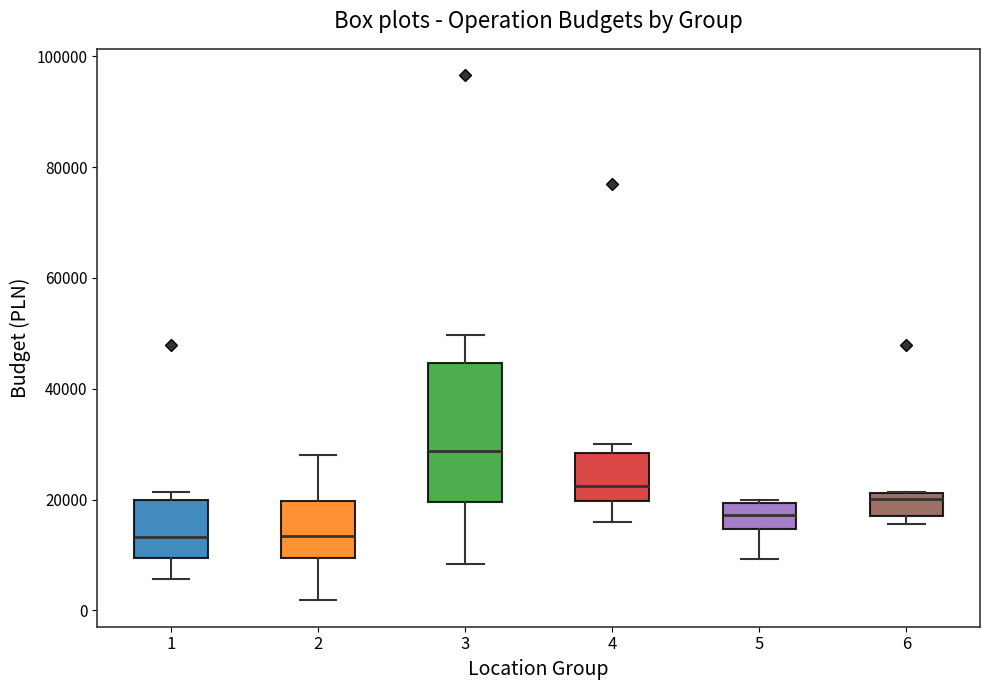

Reading left to right, read every box against the y-axis: the position of its median line, the range the box covers, and the ends of its whiskers. The values are not printed on the chart, so give them approximately, as read against the axis.

1: median 14000, box 10000 to 20000, whiskers 6000 to 22000
2: median 14000, box 10000 to 20000, whiskers 2000 to 28000
3: median 28000, box 20000 to 44000, whiskers 8000 to 50000
4: median 22000, box 20000 to 28000, whiskers 16000 to 30000
5: median 18000, box 14000 to 20000, whiskers 10000 to 20000
6: median 20000, box 18000 to 22000, whiskers 16000 to 22000